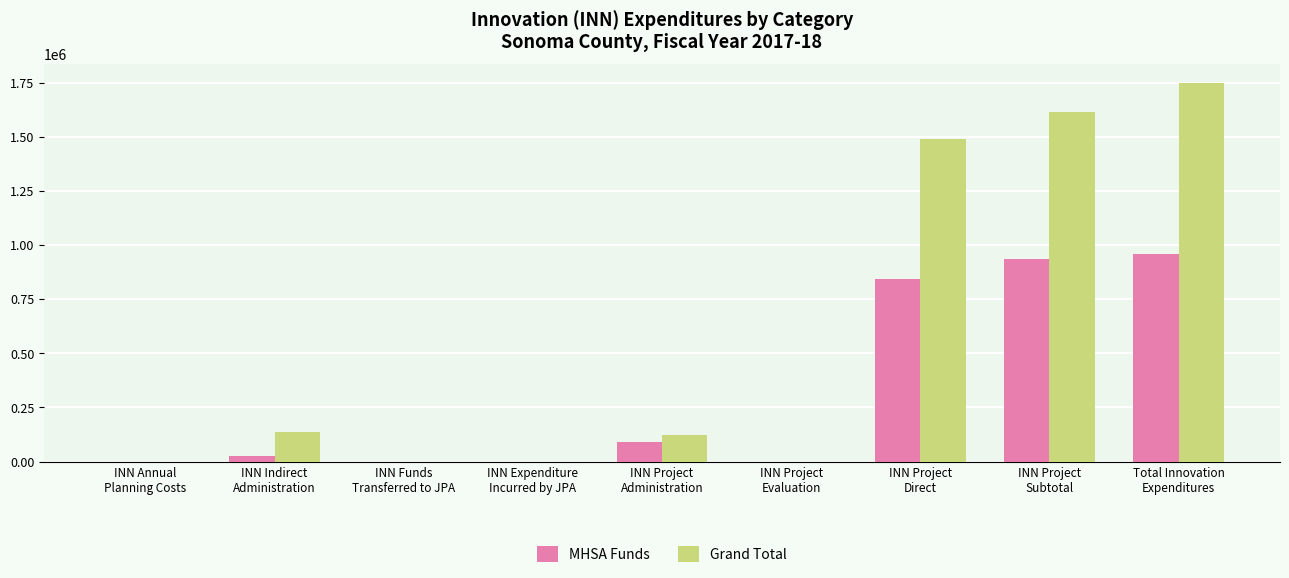

Which series has the largest total across all categories?

Grand Total